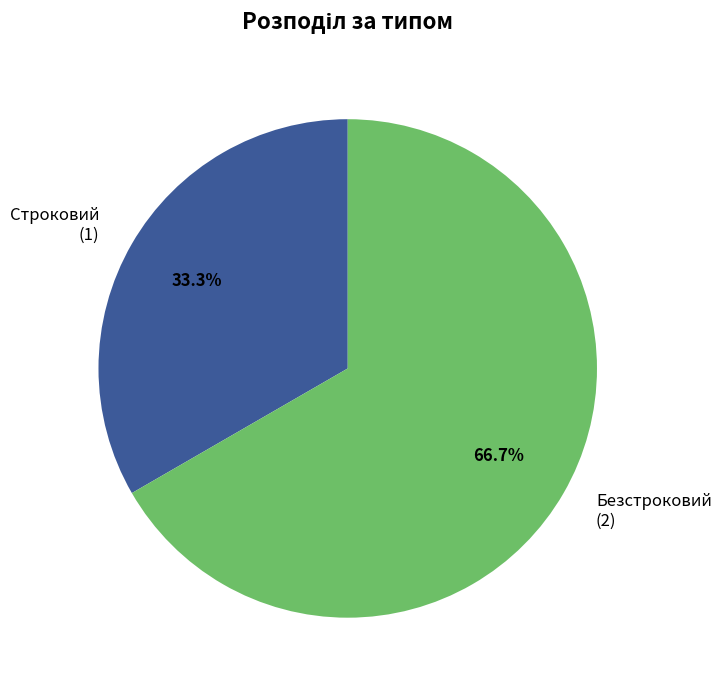

How many segments does this pie chart have?

2